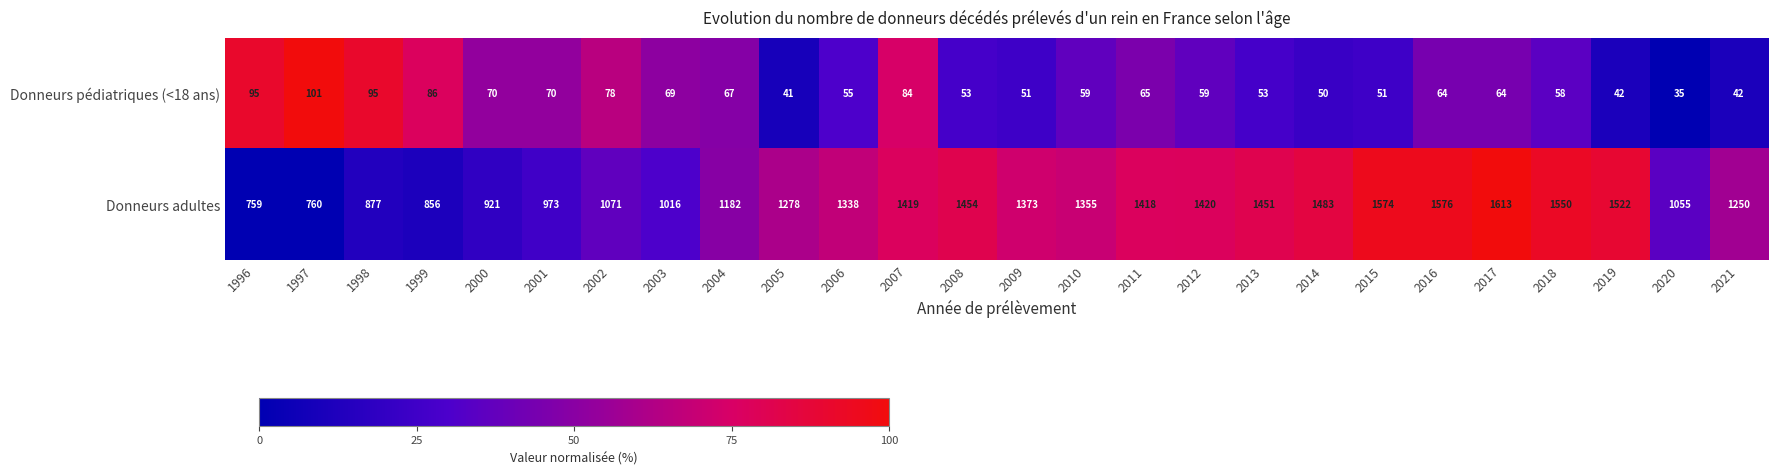

List the series in order of their overall mean, highest first.

Donneurs adultes, Donneurs pédiatriques (<18 ans)